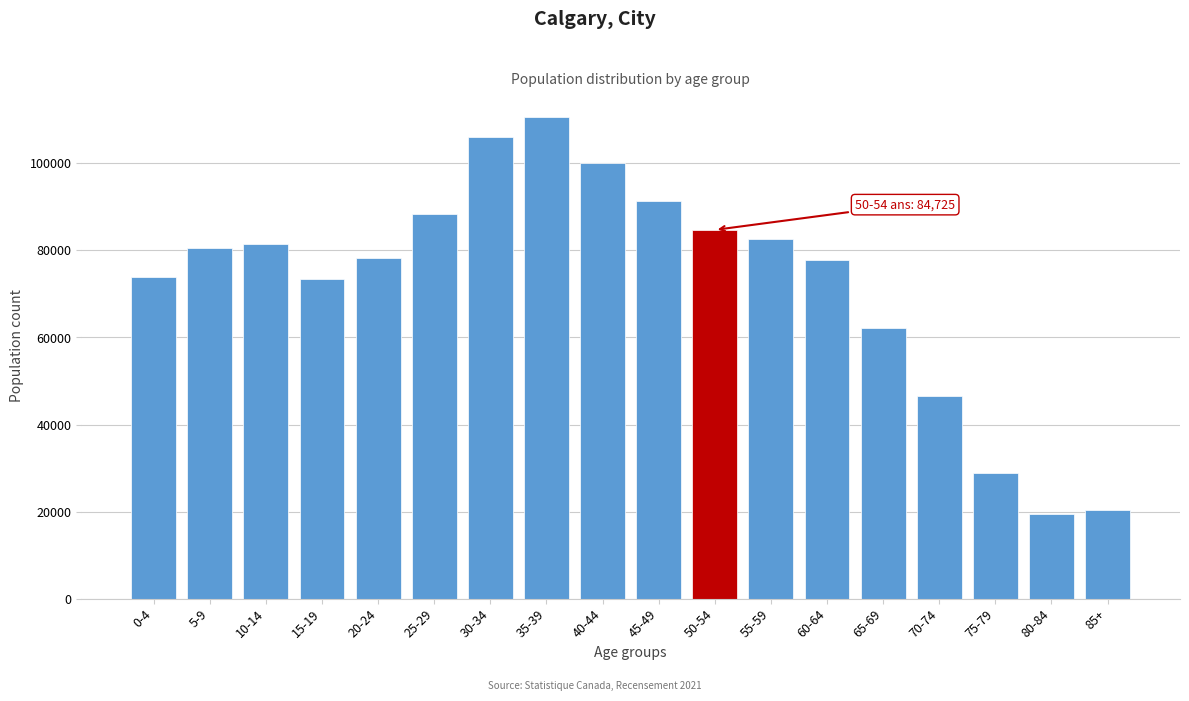

Which has a higher value, 5-9 or 0-4?

5-9